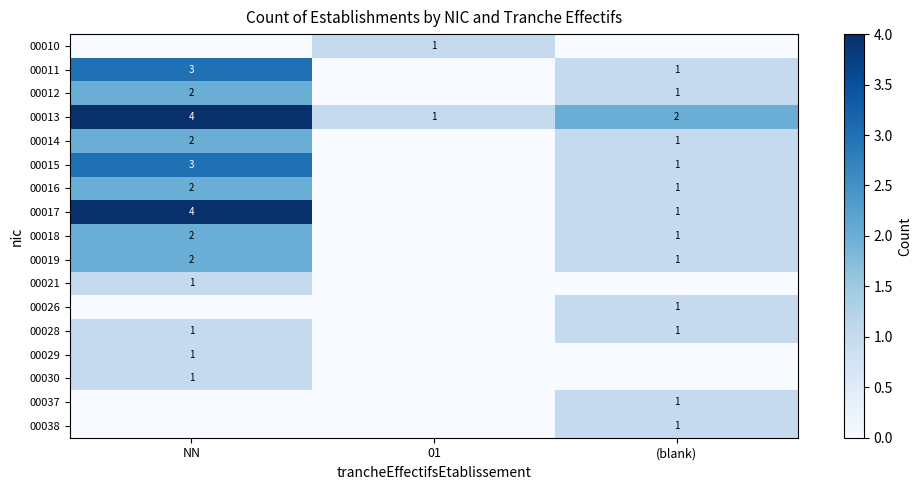

Is it true that 00013 equals 1 at 01?

True